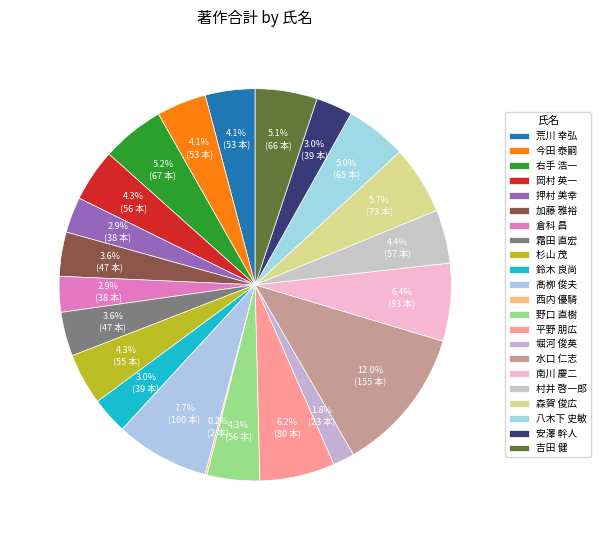

Rank the categories by value from lowest to highest.

西内 優騎, 堀河 俊英, 押村 美幸, 倉科 昌, 鈴木 良尚, 安澤 幹人, 加藤 雅裕, 霜田 直宏, 荒川 幸弘, 今田 泰嗣, 杉山 茂, 岡村 英一, 野口 直樹, 村井 啓一郎, 八木下 史敏, 吉田 健, 右手 浩一, 森賀 俊広, 平野 朋広, 南川 慶二, 髙栁 俊夫, 水口 仁志